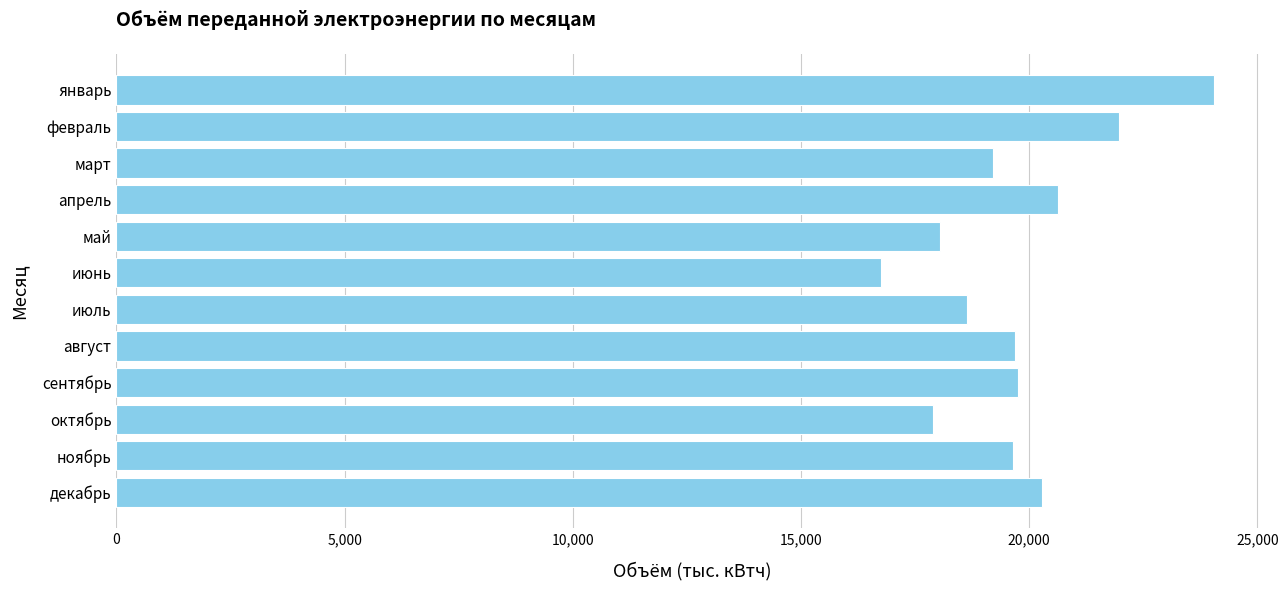

What is the difference between the maximum and second lowest values?

6141.0